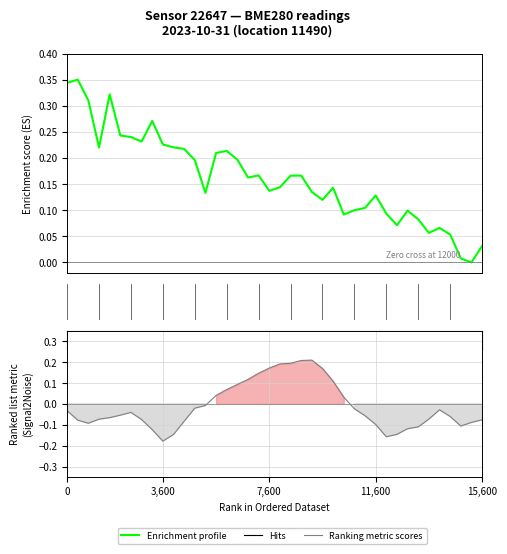

Where do Ranking metric scores and Enrichment profile first cross each other?

18 and 19